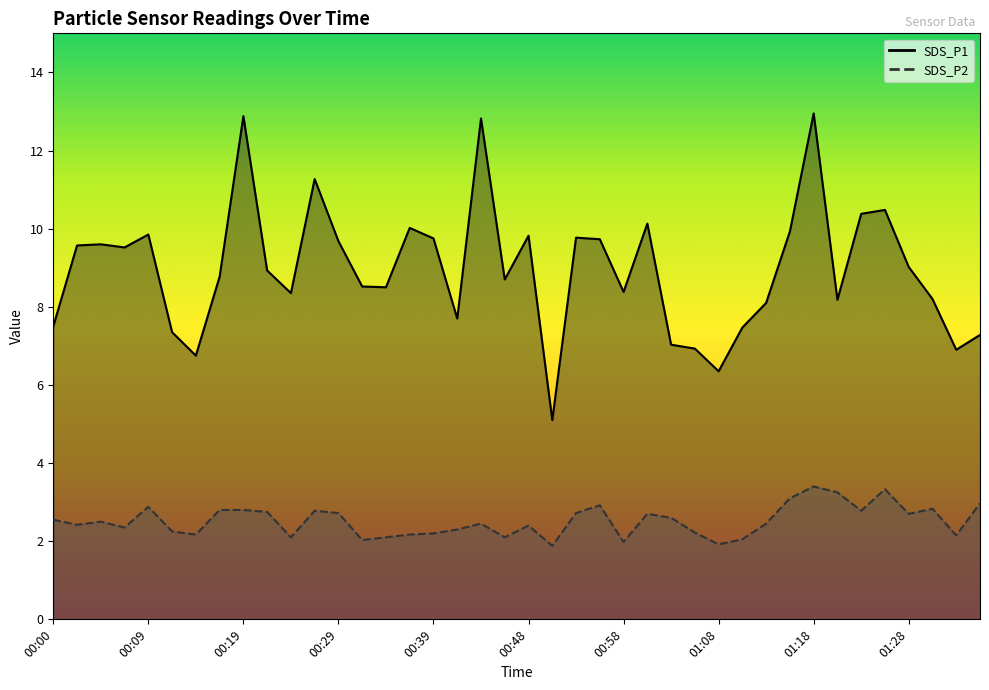

What is the average value of the SDS_P1 series?

9.0